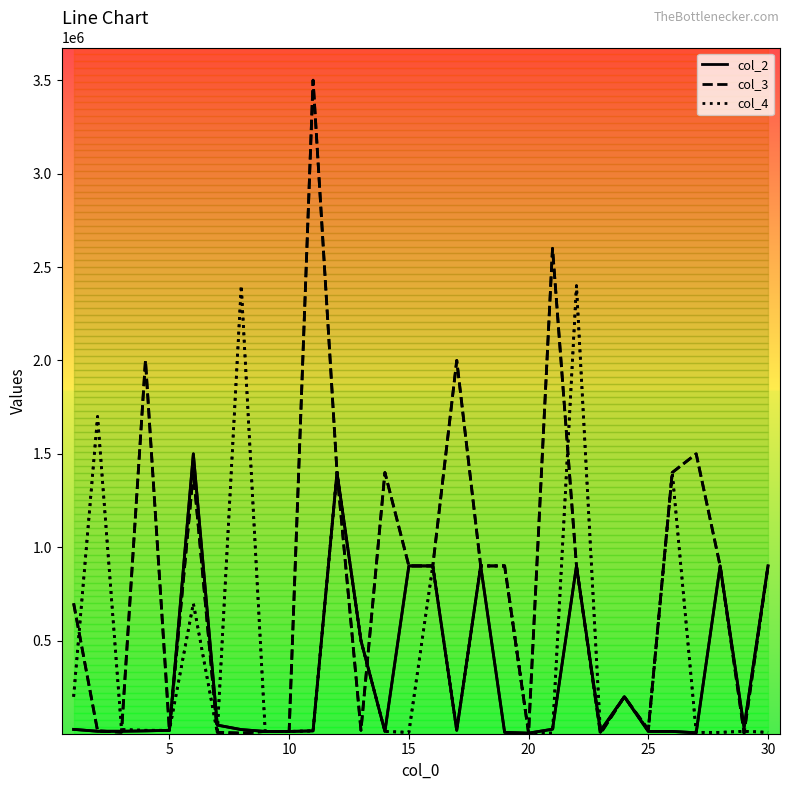

Which series ends up on top after the final intersection of col_4 and col_2?

col_2